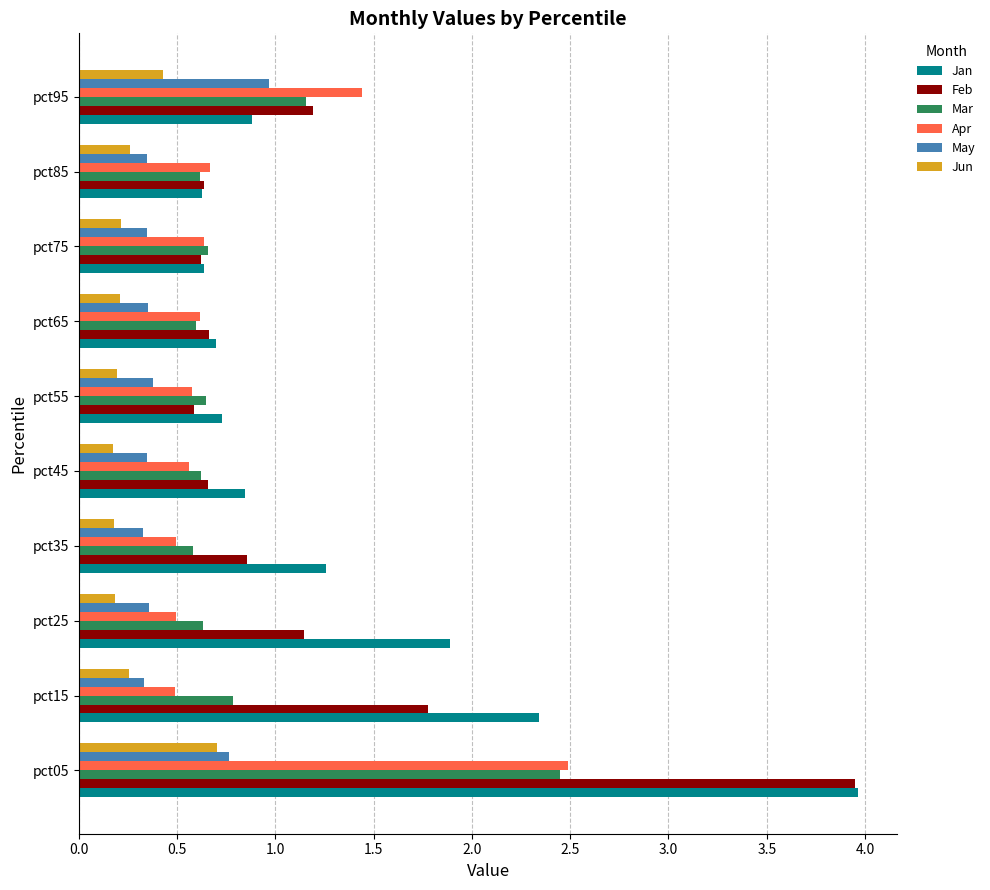

Which series changed the most between pct25 and pct45?

Jan